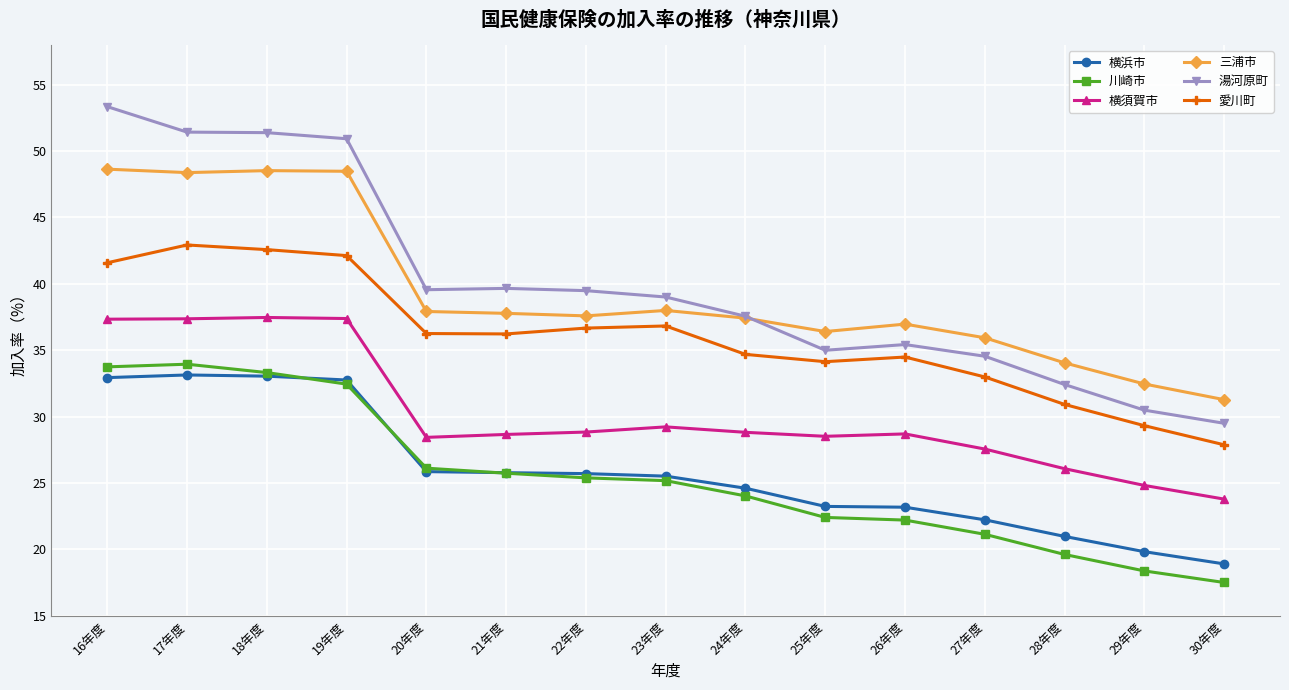

What is the average value of the 川崎市 series?

25.4